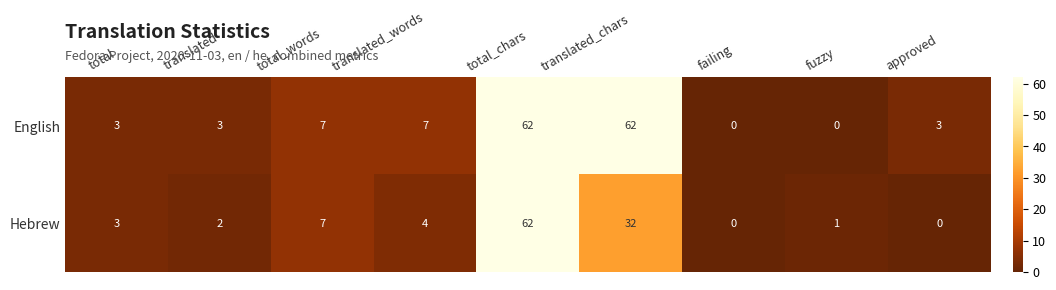

What is the sum of the English values at translated_words and total_words?

14